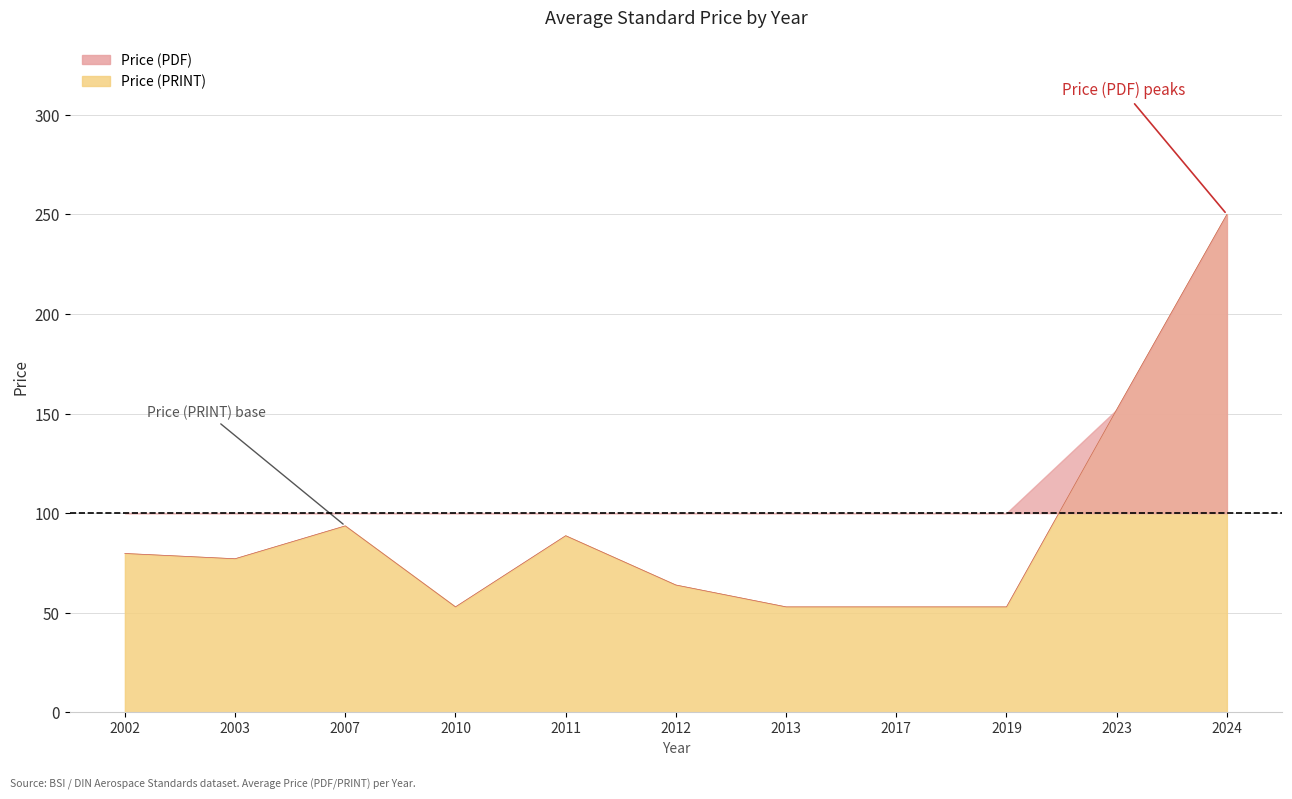

True or false: Price (PRINT) and Price (PDF) cross at least once.

False